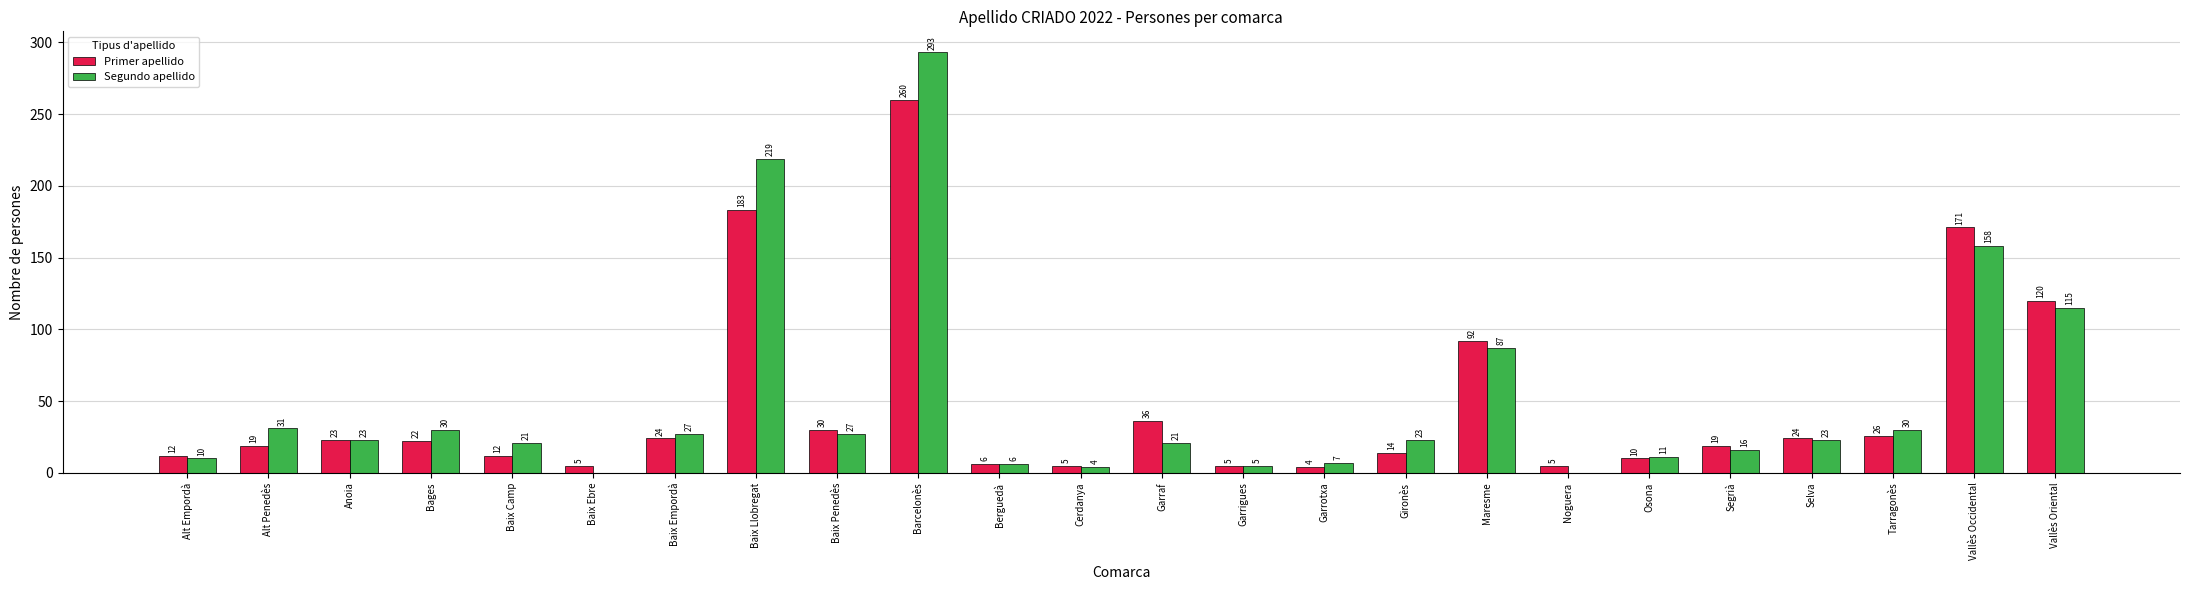

What is the spread (max minus min) of values at Baix Ebre?

5